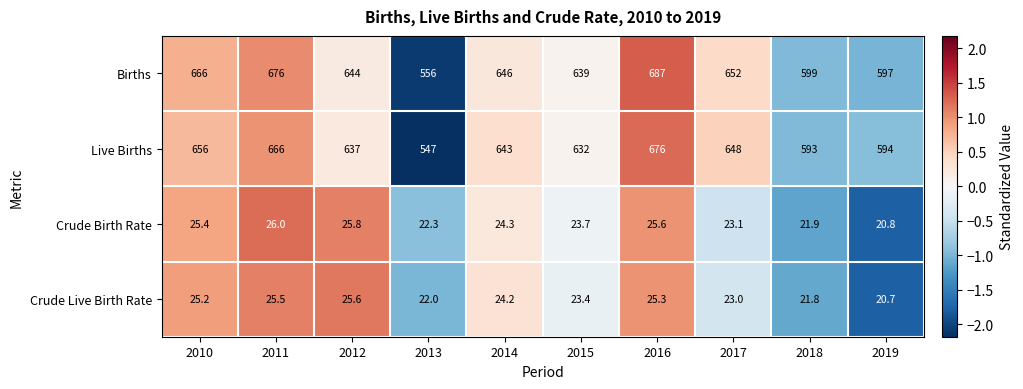

What is the total value across all series at 2013?

1147.3